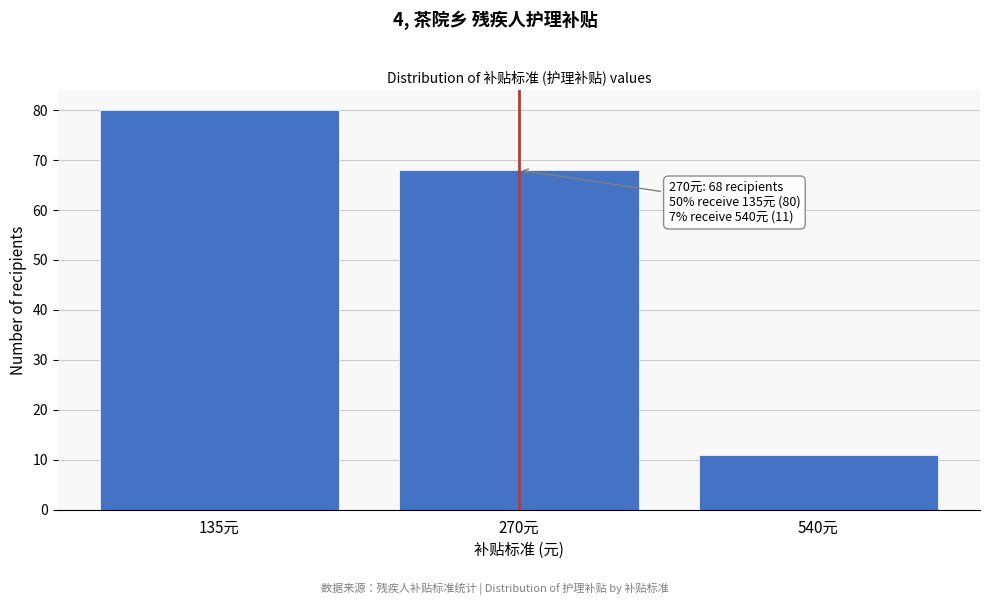

Reading left to right, transcribe all the data shown in this chart.

80	68	11